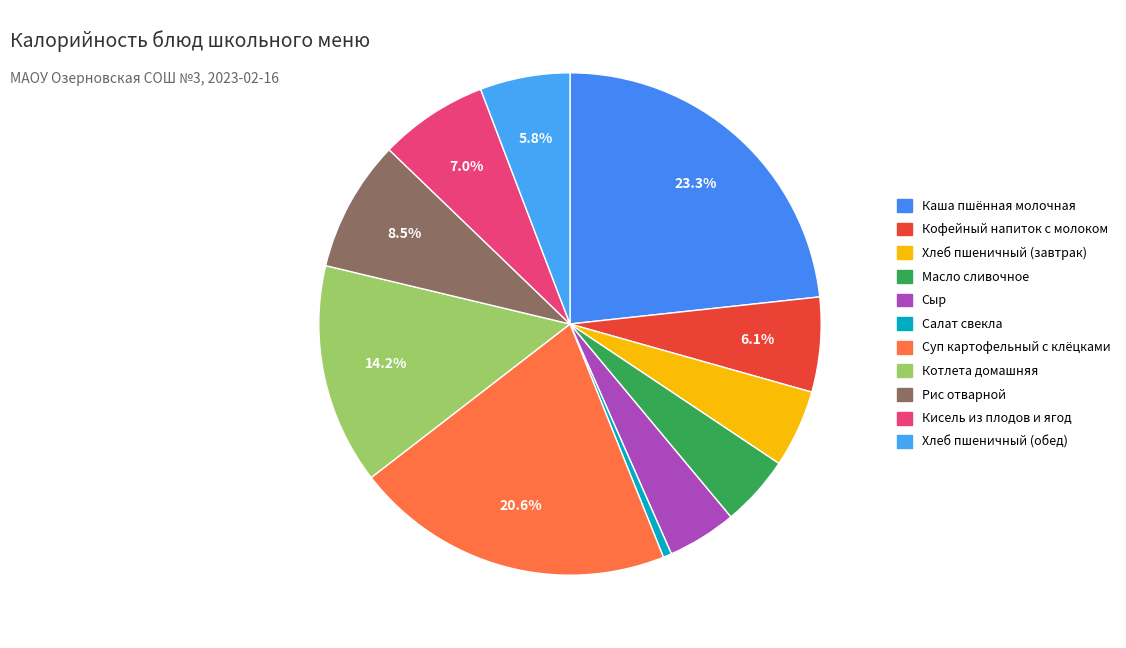

Do Масло сливочное and Рис отварной together represent more than half of the pie?

No